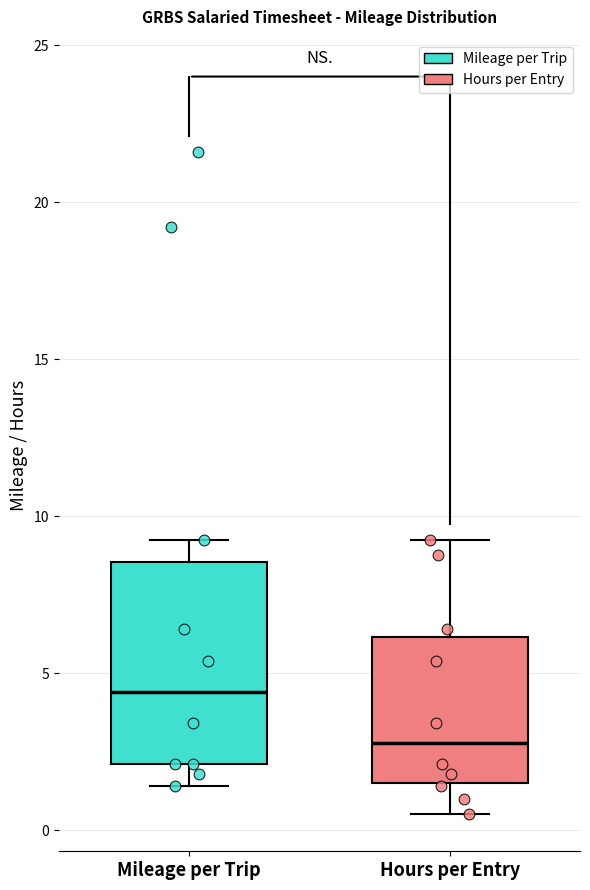

Comparing the boxes themselves (not the whiskers), which one is the tallest?

Mileage per Trip